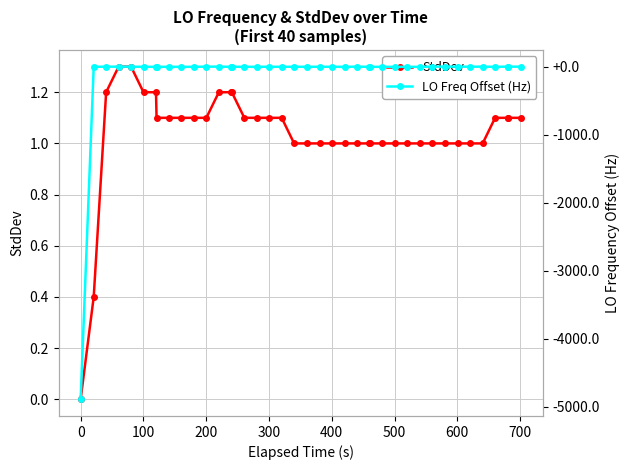

What is the highest value of the StdDev series?

1.3